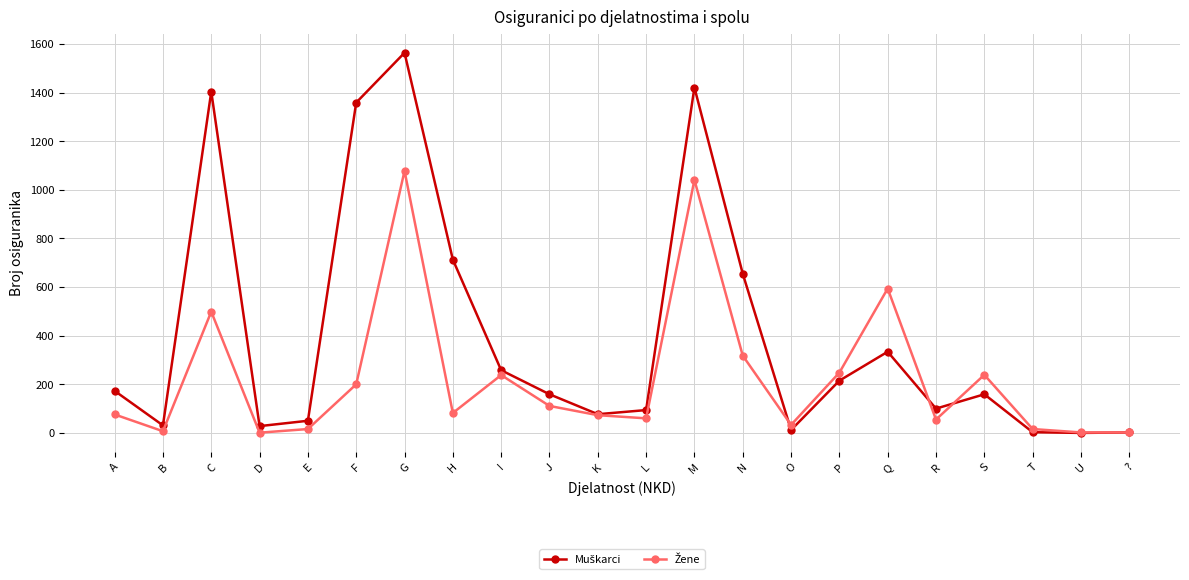

Which label corresponds to the largest value in the chart?

G